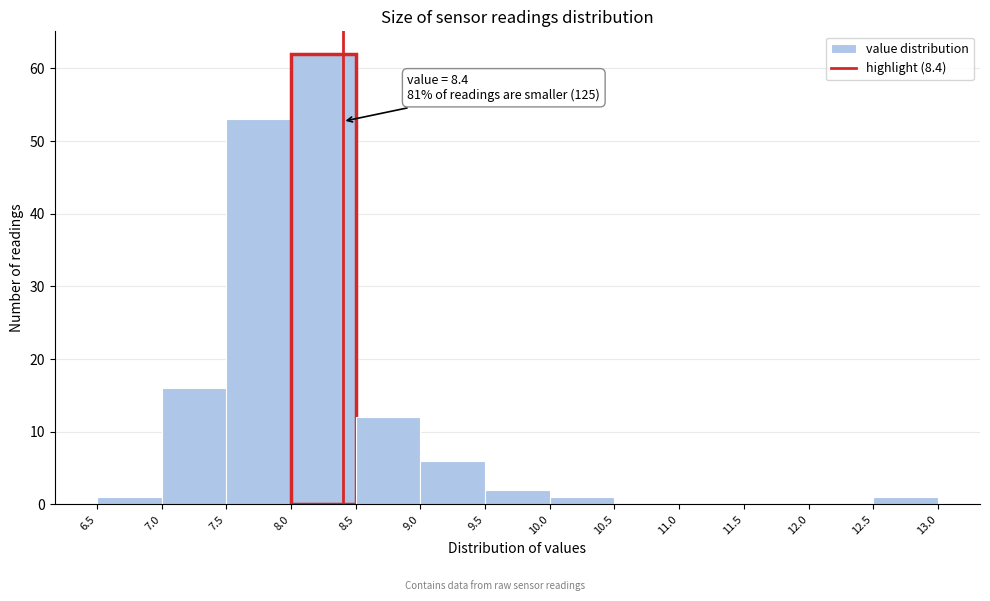

Which range on the x-axis has the tallest bar?

8.0 to 8.5